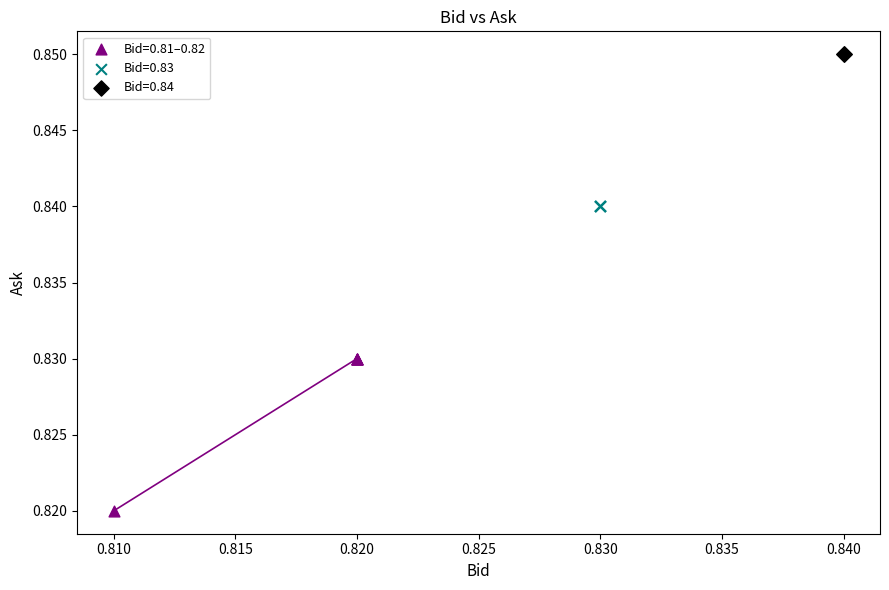

Which series reaches the minimum Y coordinate?

Bid=0.81–0.82